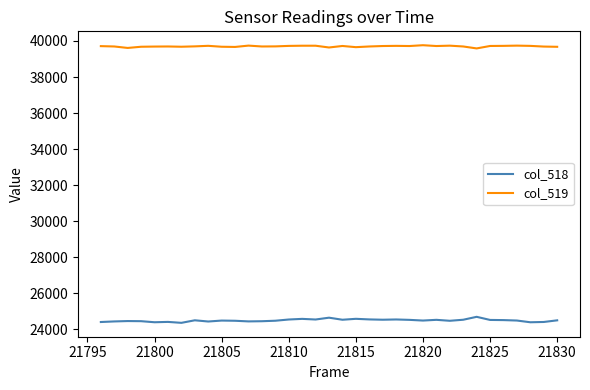

List the series in order of their overall mean, lowest first.

col_518, col_519